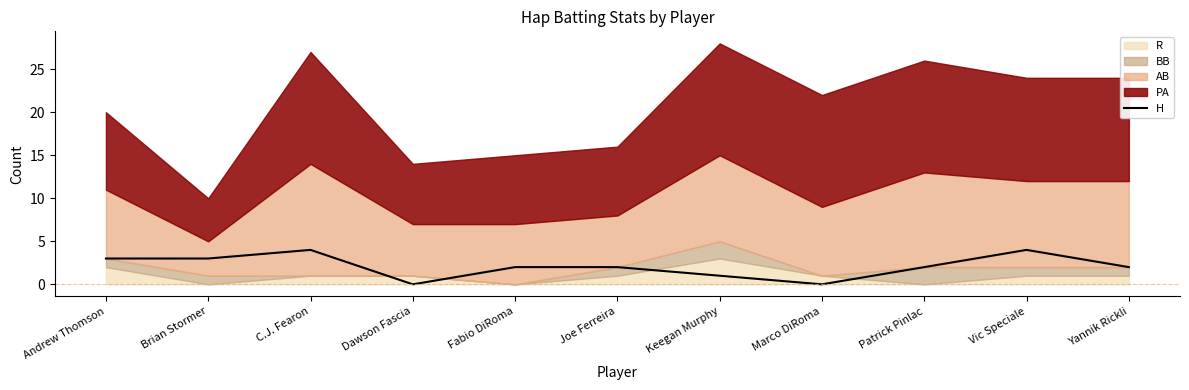

Where does the data first go above 2?

Andrew Thomson